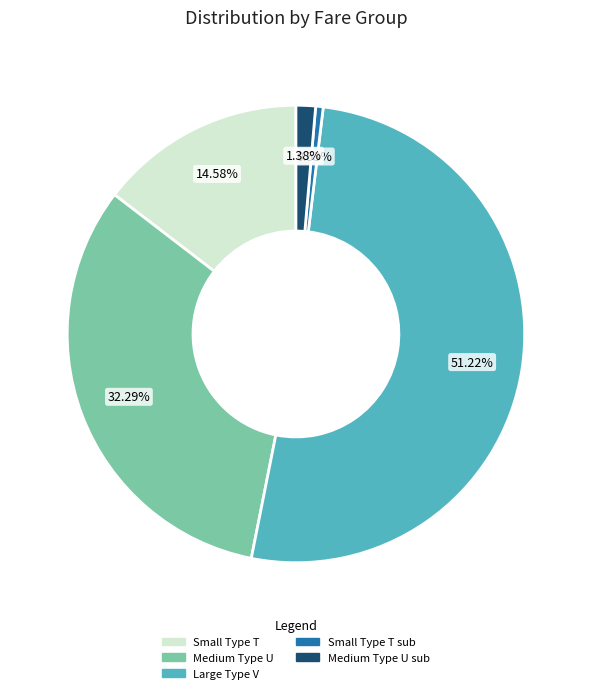

To the nearest percent, what is the difference between the largest and smallest slice percentages?

51%